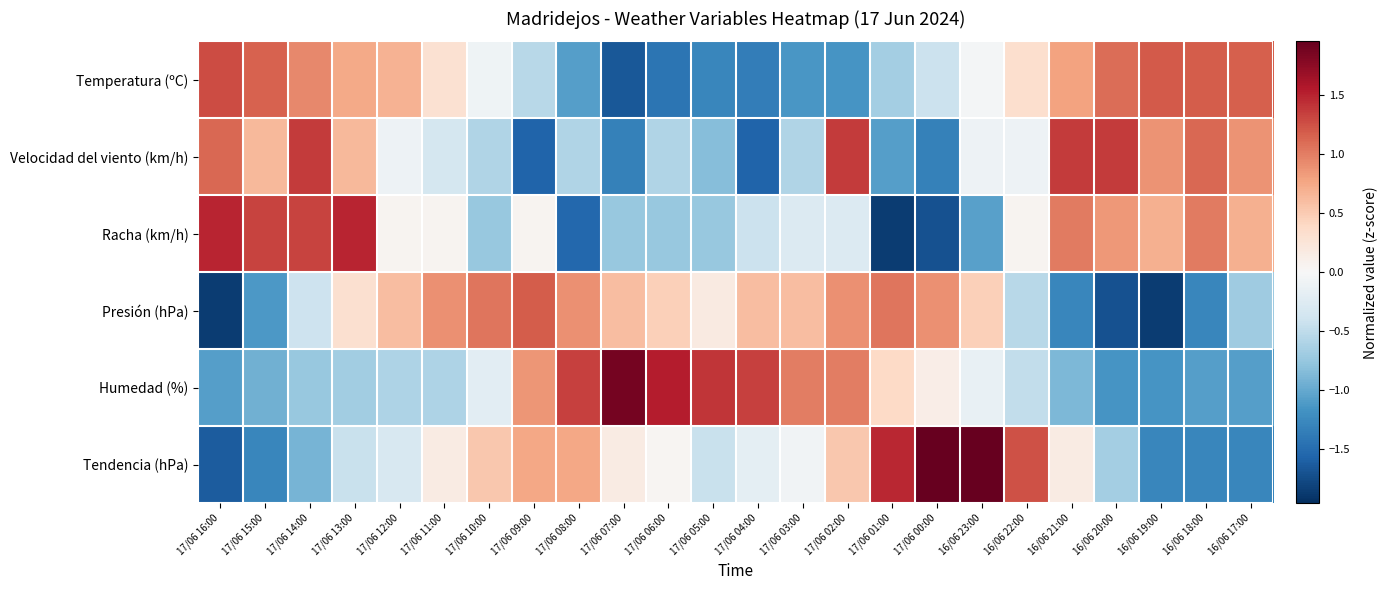

Which category has the lowest value across all series?

17/06 01:00